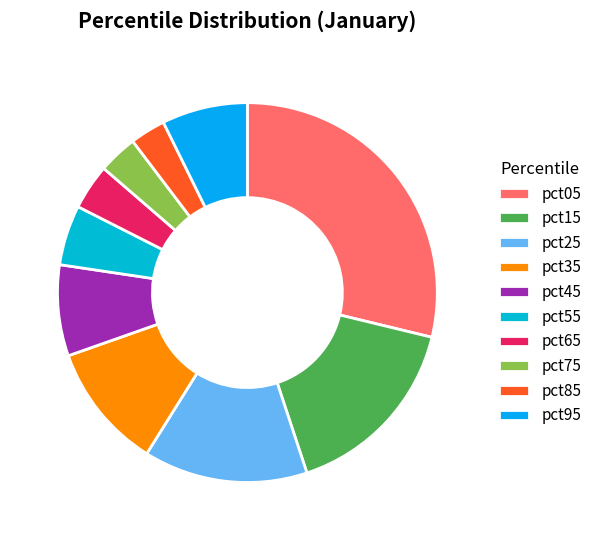

What is the change in value from pct85 to pct95?

+0.6